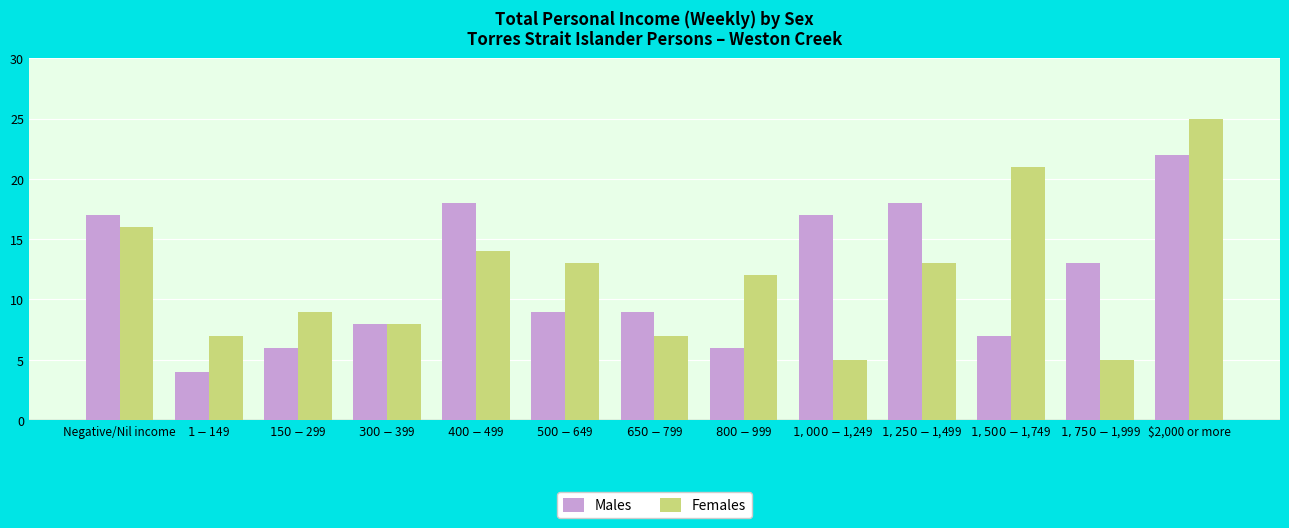

Reading left to right, list all the values displayed in this chart.

Males: Negative/Nil income=17	$1-$149=4	$150-$299=6	$300-$399=8	$400-$499=18	$500-$649=9	$650-$799=9	$800-$999=6	$1,000-$1,249=17	$1,250-$1,499=18	$1,500-$1,749=7	$1,750-$1,999=13	$2,000 or more=22
Females: Negative/Nil income=16	$1-$149=7	$150-$299=9	$300-$399=8	$400-$499=14	$500-$649=13	$650-$799=7	$800-$999=12	$1,000-$1,249=5	$1,250-$1,499=13	$1,500-$1,749=21	$1,750-$1,999=5	$2,000 or more=25